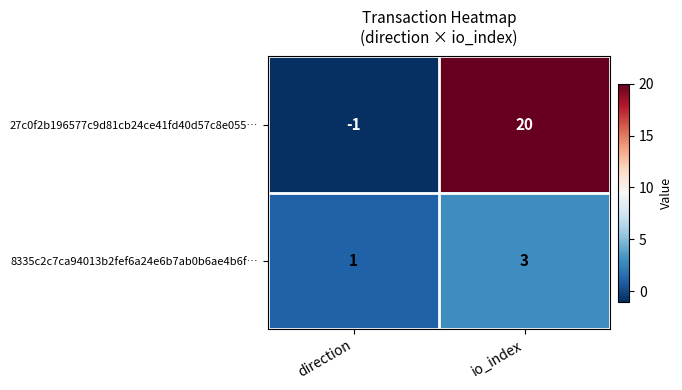

At which category does the chart reach its peak across all series?

io_index